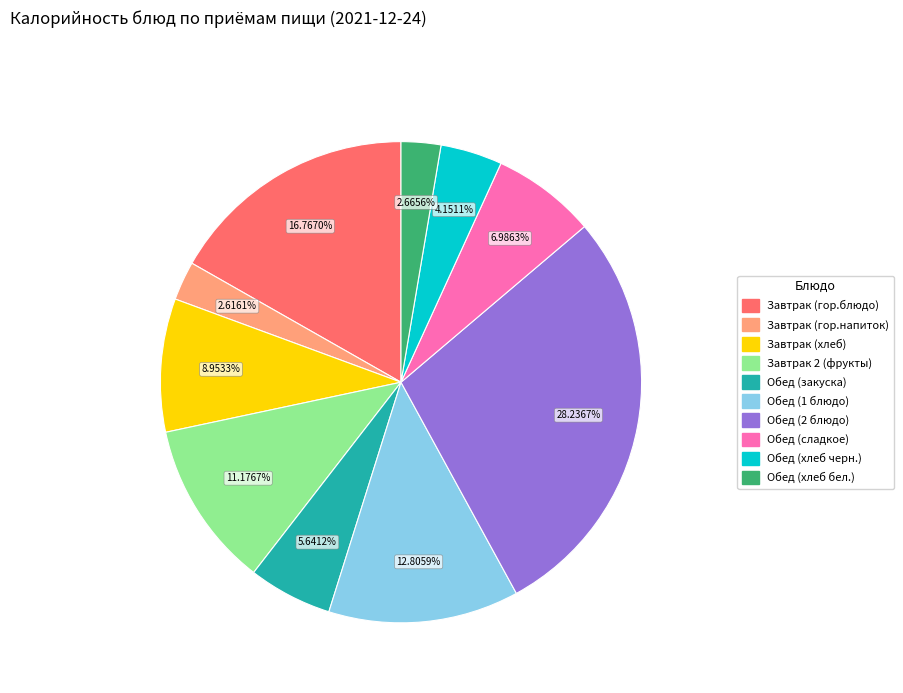

What is the ratio of the value at Завтрак (гор.блюдо) to the value at Обед (закуска)?

3.0